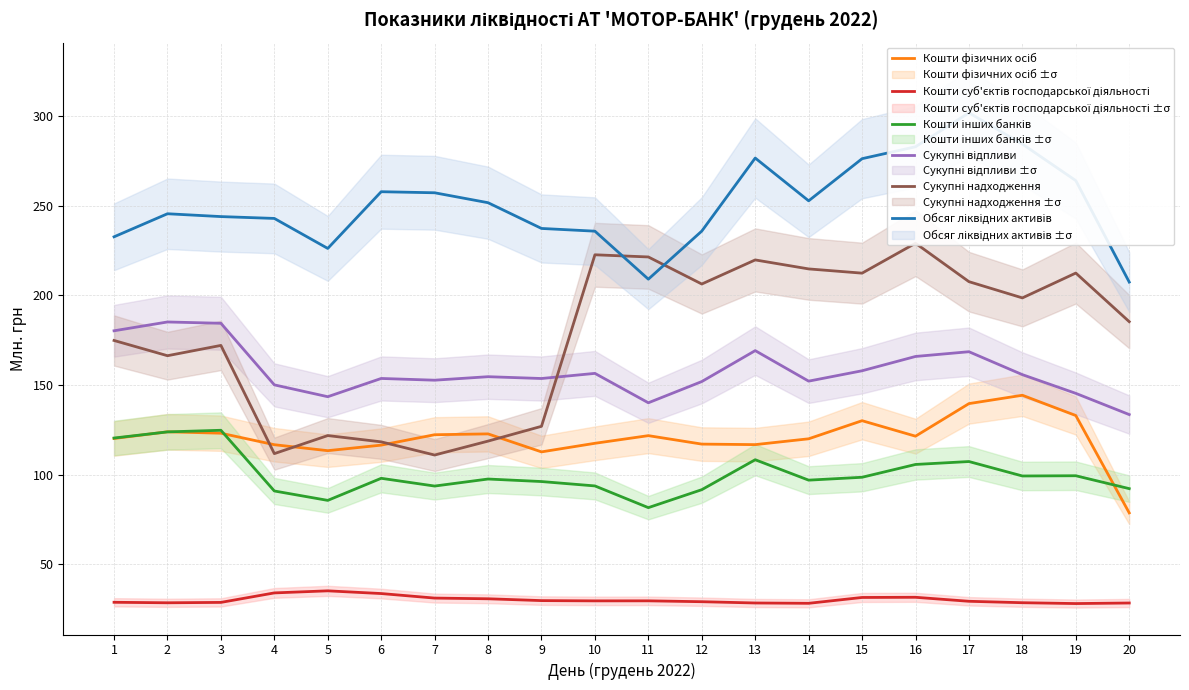

Reading left to right, extract all data points from this chart.

Кошти фізичних осіб: 1=120.2	2=123.9	3=123.2	4=116.8	5=113.4	6=116.5	7=122.3	8=122.8	9=112.8	10=117.5	11=121.8	12=117.1	13=116.8	14=120.0	15=130.1	16=121.5	17=139.7	18=144.3	19=133.0	20=78.7
Кошти суб'єктів господарської діяльності: 1=28.9	2=28.6	3=28.8	4=34.1	5=35.3	6=33.7	7=31.2	8=30.8	9=29.8	10=29.7	11=29.7	12=29.2	13=28.5	14=28.3	15=31.6	16=31.7	17=29.4	18=28.6	19=28.2	20=28.5
Кошти інших банків: 1=120.5	2=123.9	3=124.8	4=90.9	5=85.7	6=98.0	7=93.7	8=97.6	9=96.2	10=93.8	11=81.7	12=91.7	13=108.4	14=97.0	15=98.6	16=105.7	17=107.4	18=99.3	19=99.4	20=92.3
Сукупні відпливи: 1=180.3	2=185.2	3=184.5	4=150.1	5=143.5	6=153.7	7=152.7	8=154.7	9=153.7	10=156.5	11=140.1	12=152.0	13=169.2	14=152.2	15=158.0	16=166.0	17=168.6	18=155.8	19=145.4	20=133.6
Сукупні надходження: 1=174.9	2=166.4	3=172.1	4=111.8	5=121.9	6=118.3	7=111.0	8=118.8	9=127.0	10=222.7	11=221.5	12=206.4	13=219.8	14=214.8	15=212.4	16=229.1	17=207.7	18=198.6	19=212.5	20=185.4
Обсяг ліквідних активів: 1=232.7	2=245.5	3=244.0	4=242.9	5=226.2	6=257.8	7=257.2	8=251.7	9=237.4	10=235.8	11=209.1	12=235.9	13=276.6	14=252.8	15=276.3	16=282.9	17=301.8	18=284.4	19=264.0	20=207.4